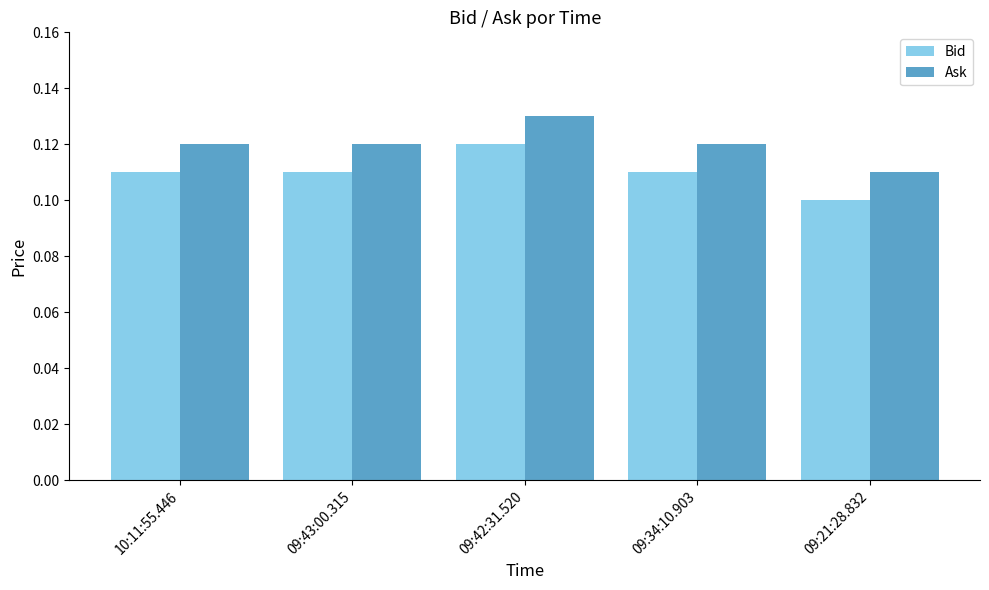

Rank the series by their maximum value, from lowest to highest.

Bid, Ask